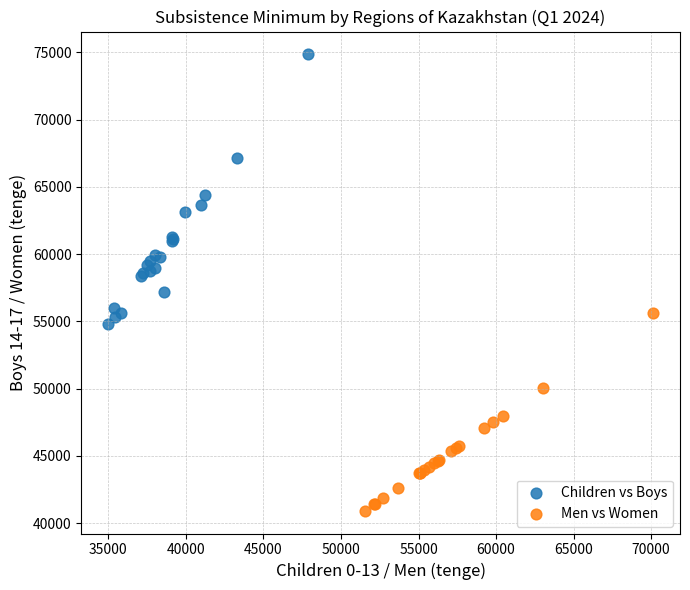

Which series has the widest spread of Y values?

Children vs Boys